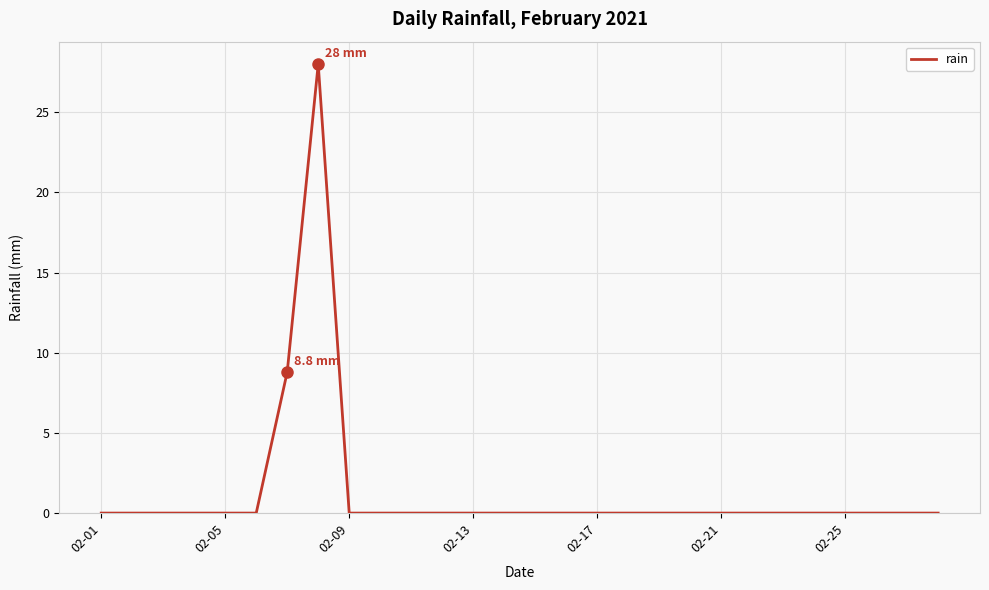

What is the maximum value shown in the chart?

28.0